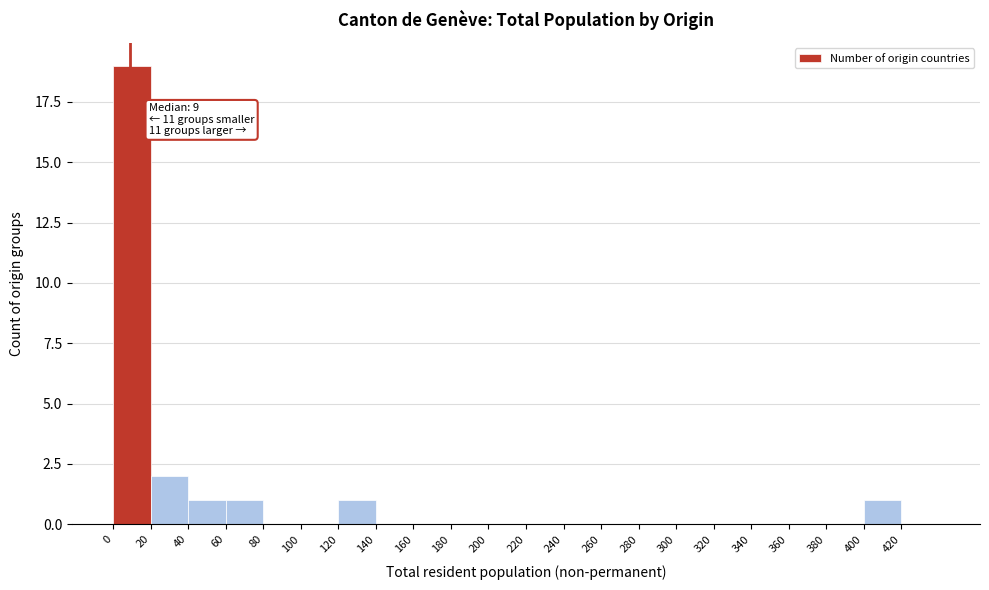

Over which range of the x-axis is the bar tallest?

0 to 20